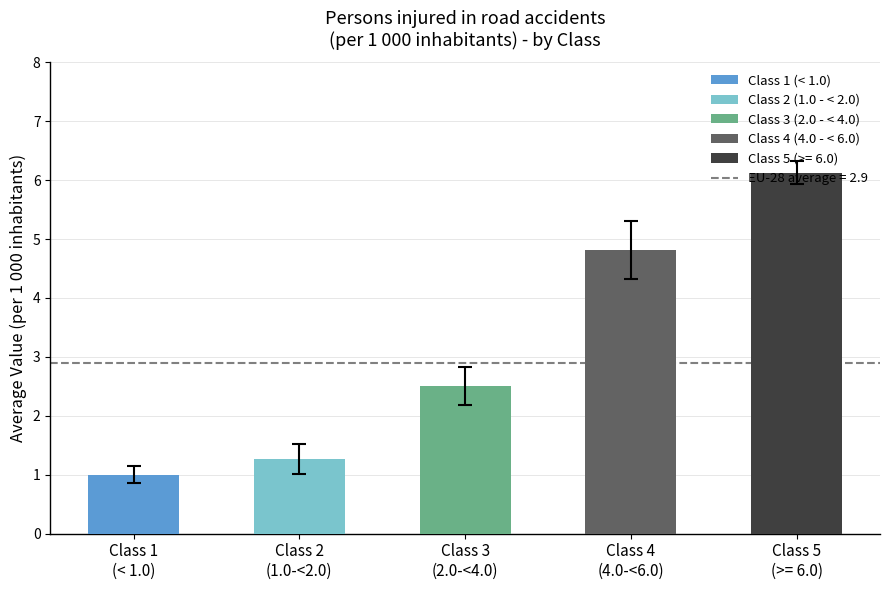

True or false: the data shows 3.9 at Class 3
(2.0-<4.0).

False